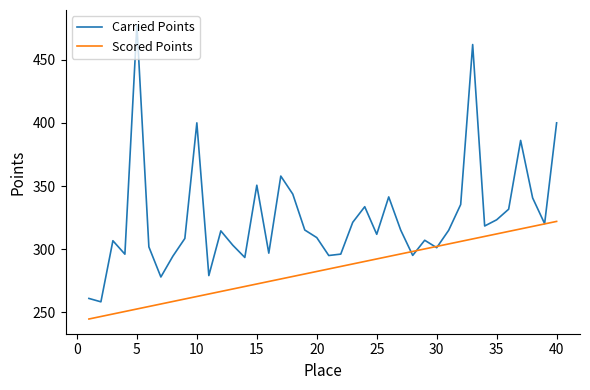

List the series in order of their overall mean, lowest first.

Scored Points, Carried Points